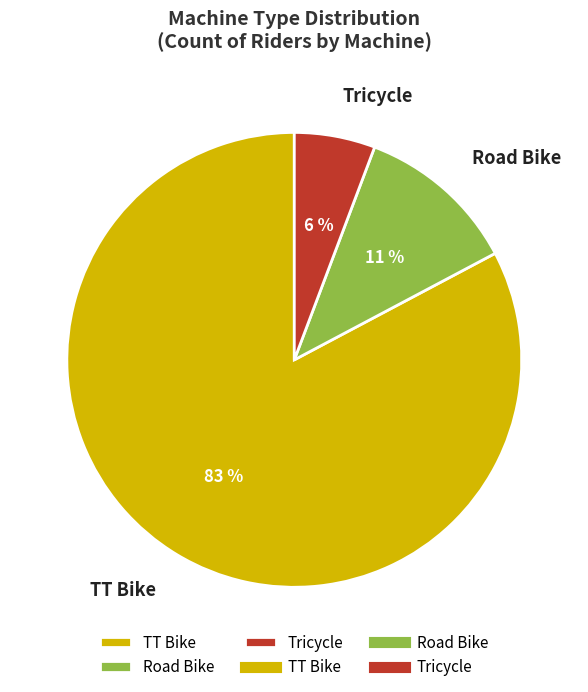

Count the number of slices in the pie.

3